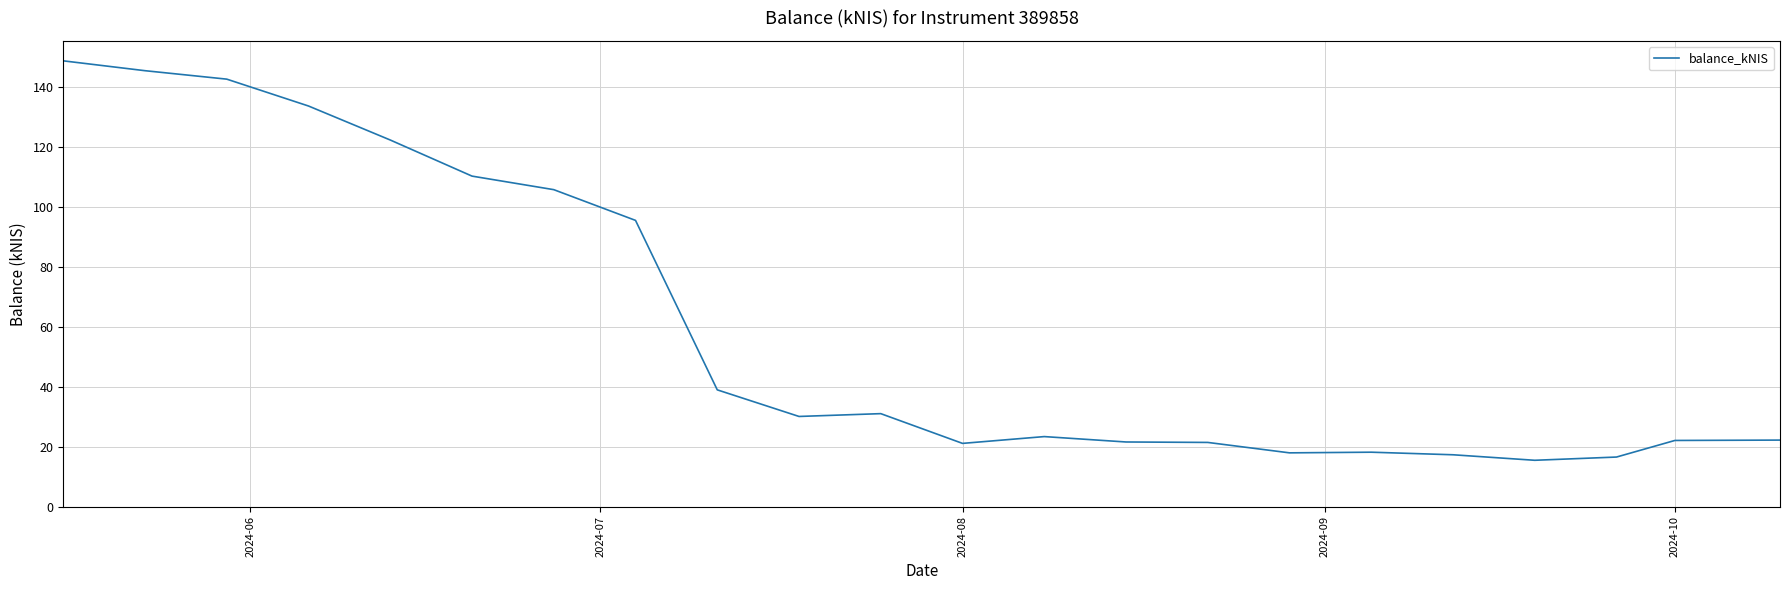

What is the maximum value shown in the chart?

148.8